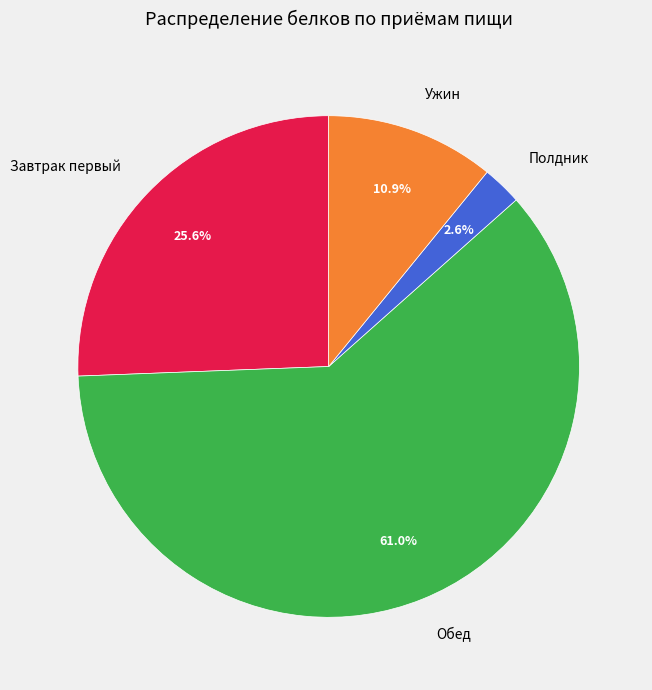

To the nearest percent, what percentage of the pie is Обед?

61%